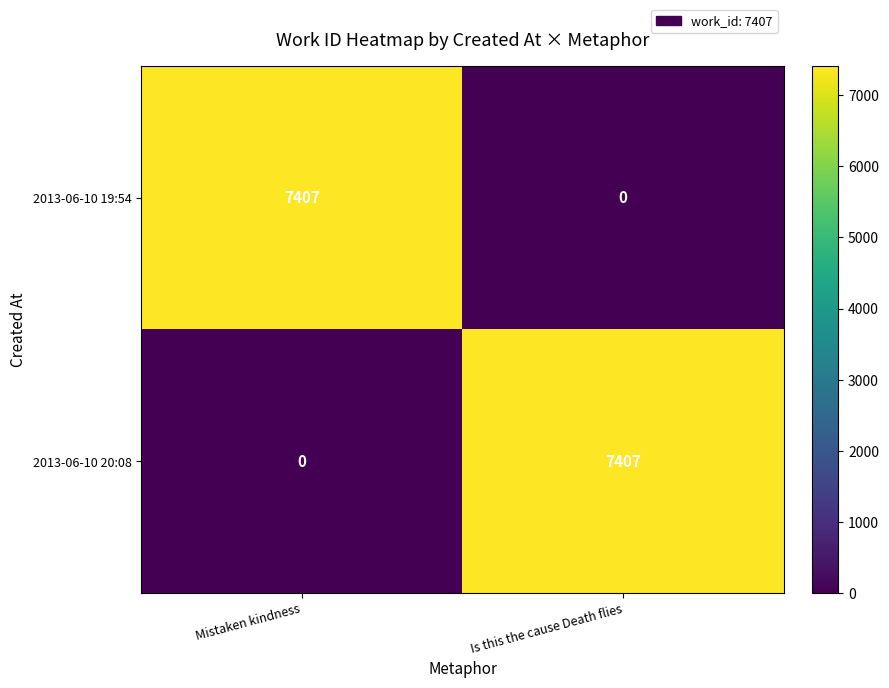

Count the number of categories in the chart.

2